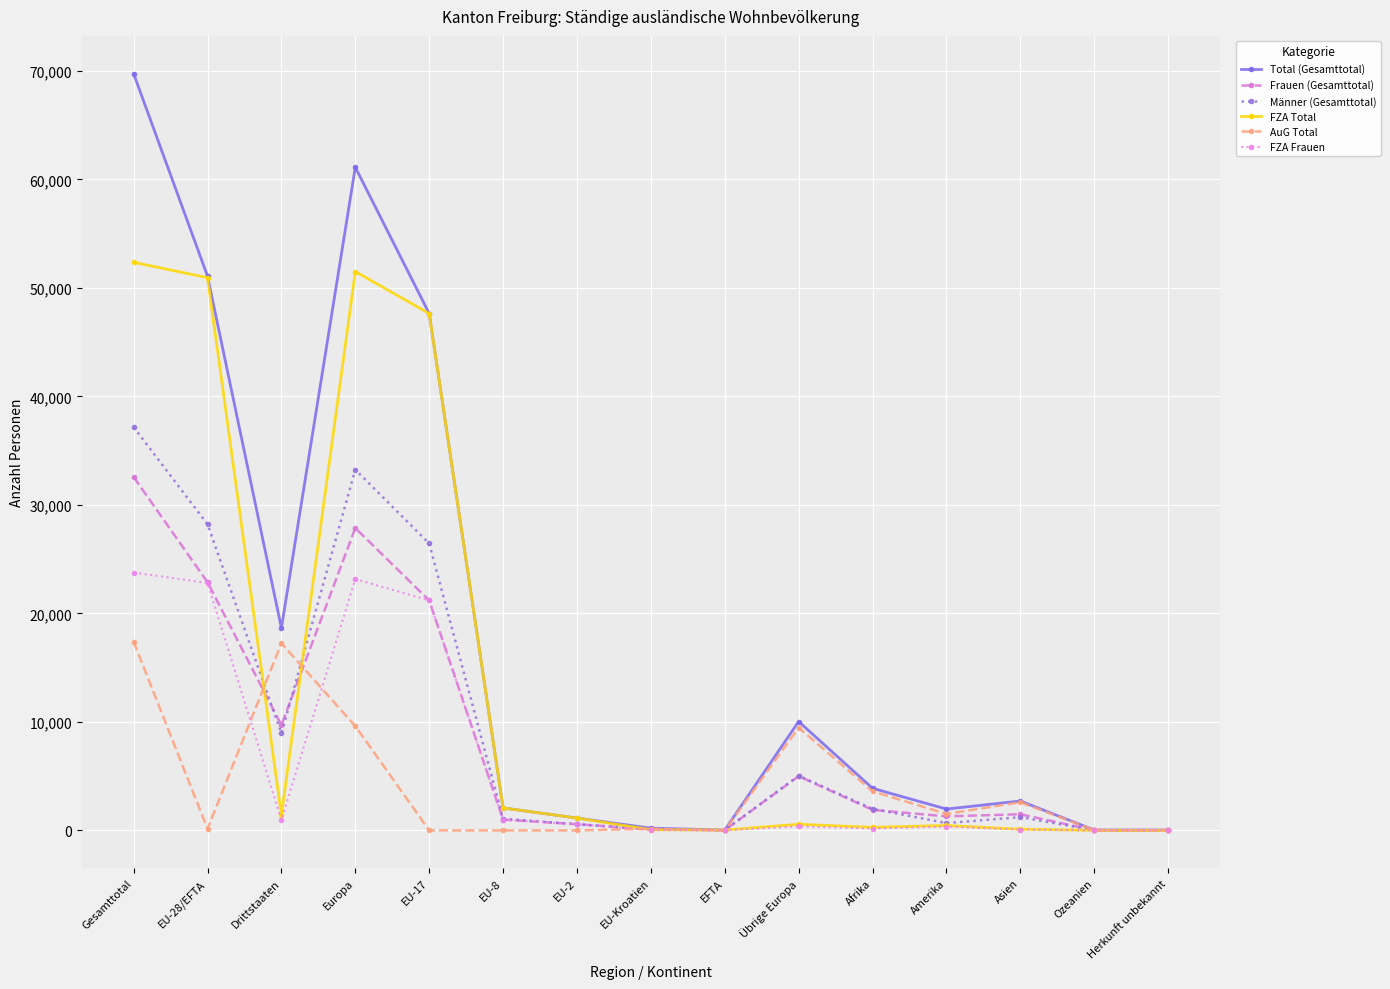

At which category does AuG Total reach its first local peak?

Drittstaaten